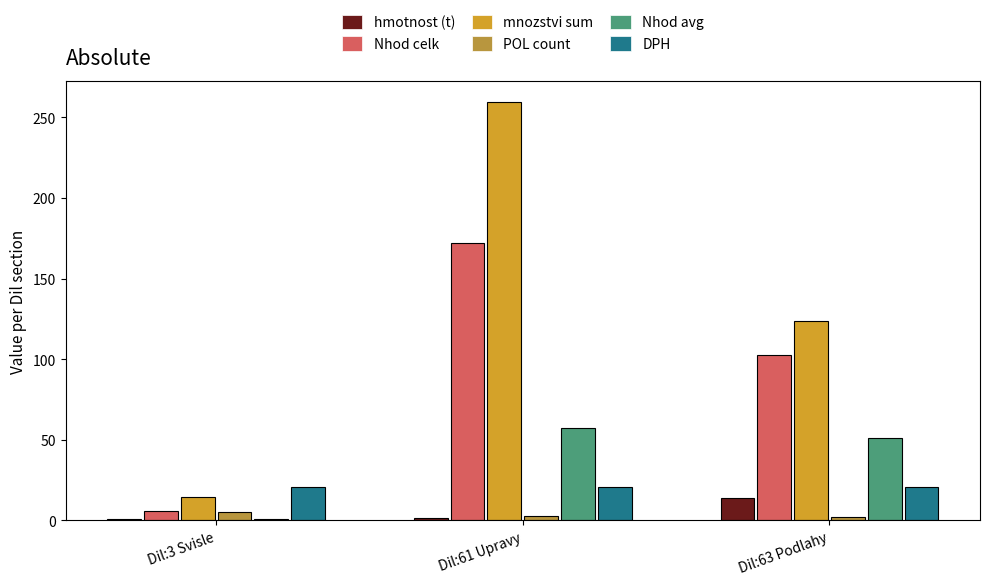

At which label does mnozstvi sum first exceed 123?

Dil:61 Upravy